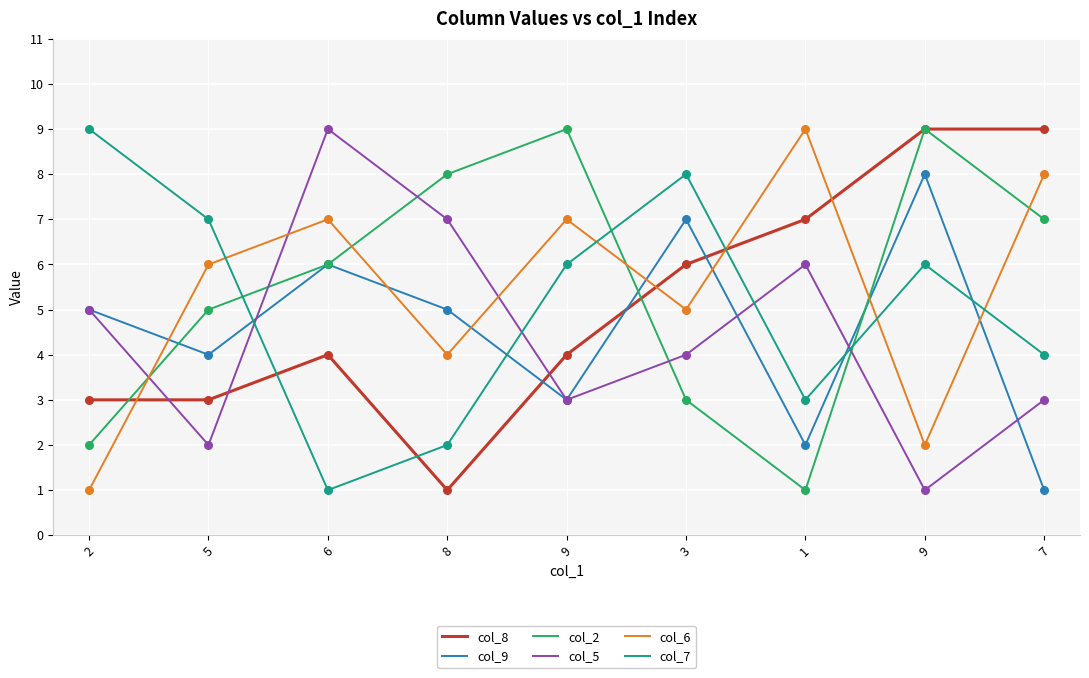

How many lines are shown in the chart?

6